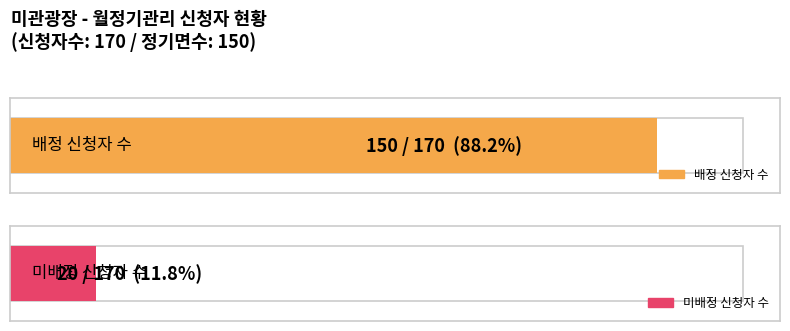

What is the smallest value displayed?

20